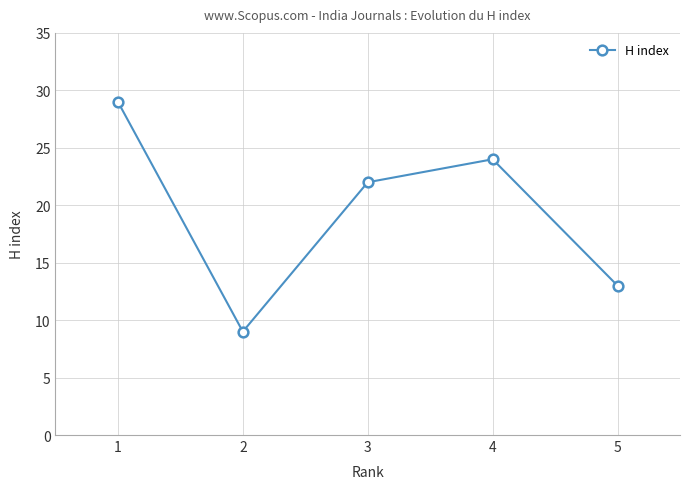

What is the value of the 4th point from the left?

24